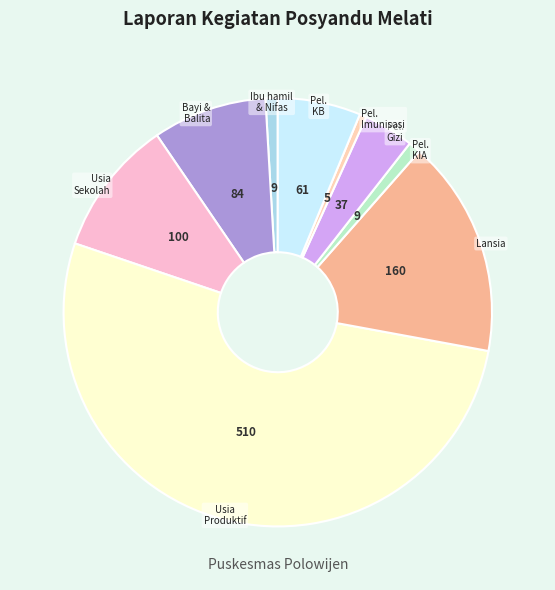

How many slices are in this pie chart?

9